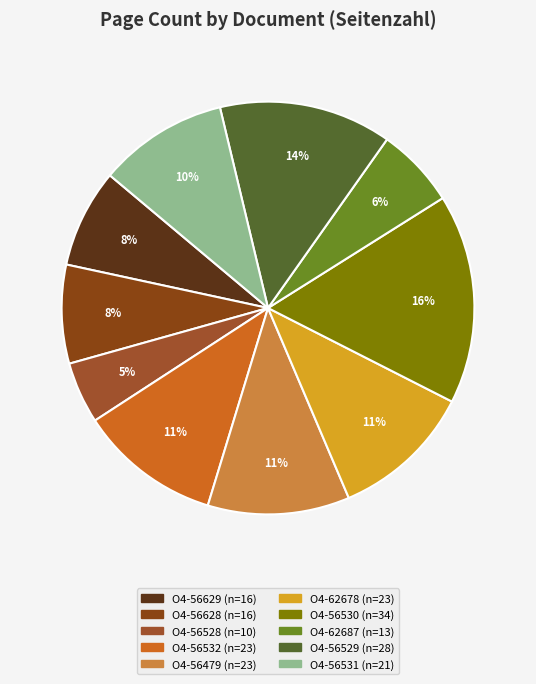

How many segments does this pie chart have?

10